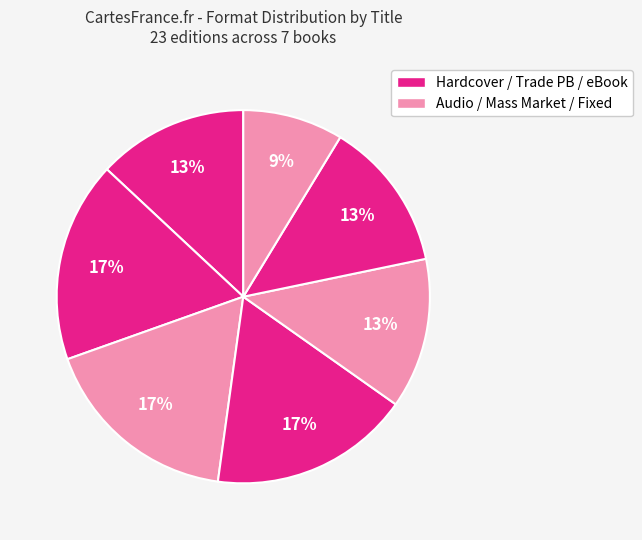

How many slices are in this pie chart?

7